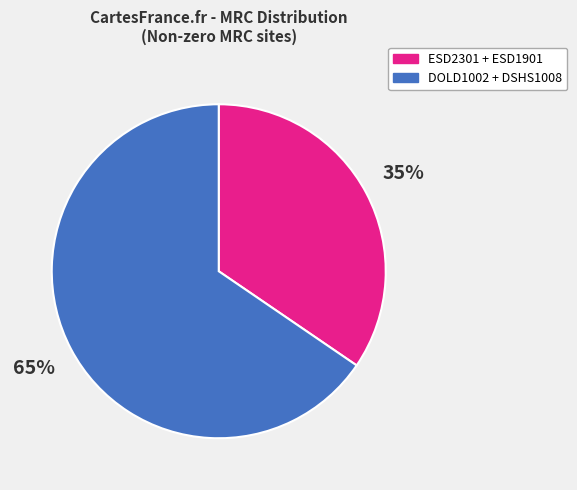

Is there a majority slice in this chart?

Yes